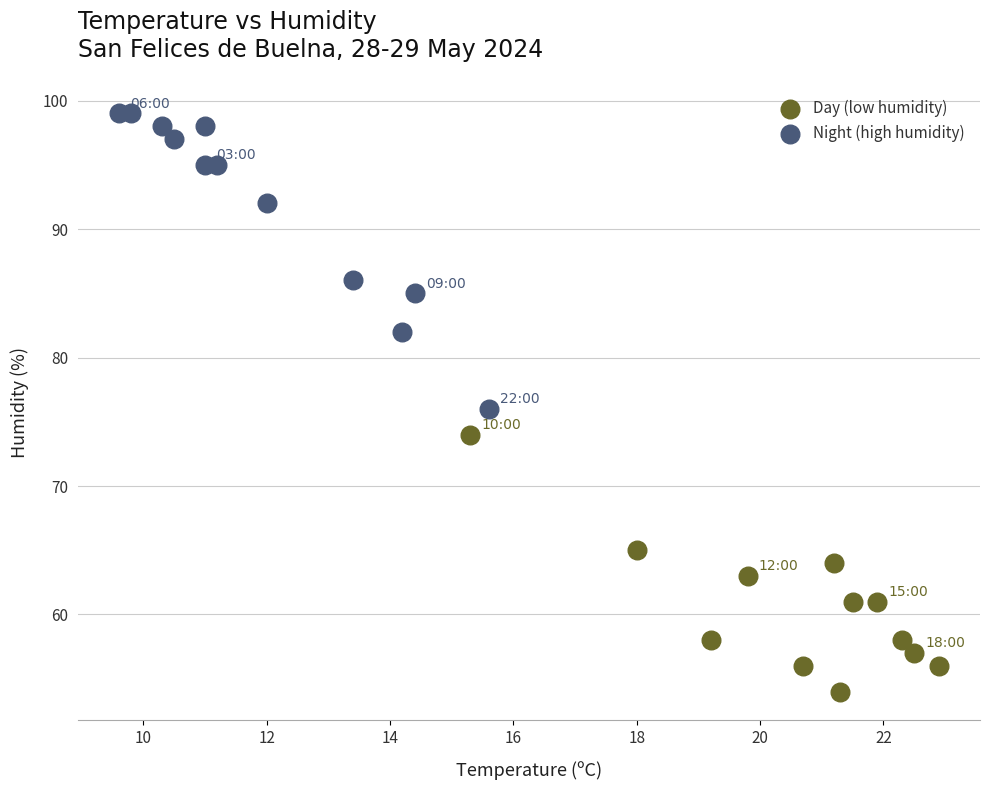

Which series has the largest Y range (max minus min)?

Night (high humidity)